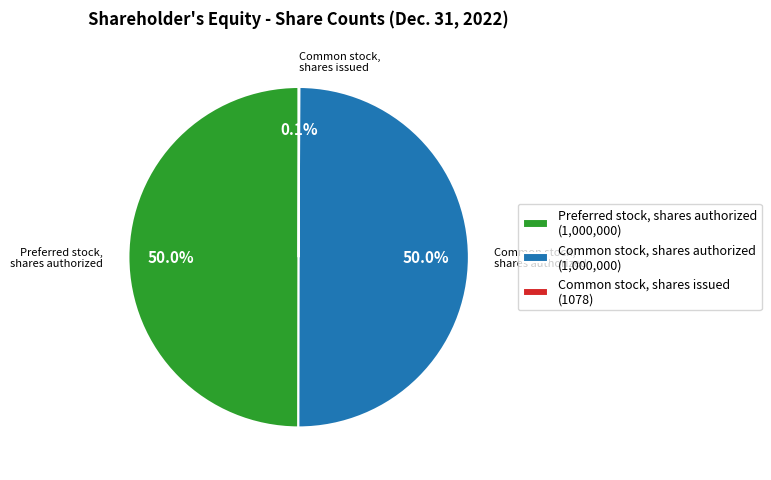

To the nearest percent, what is the average slice percentage?

33%